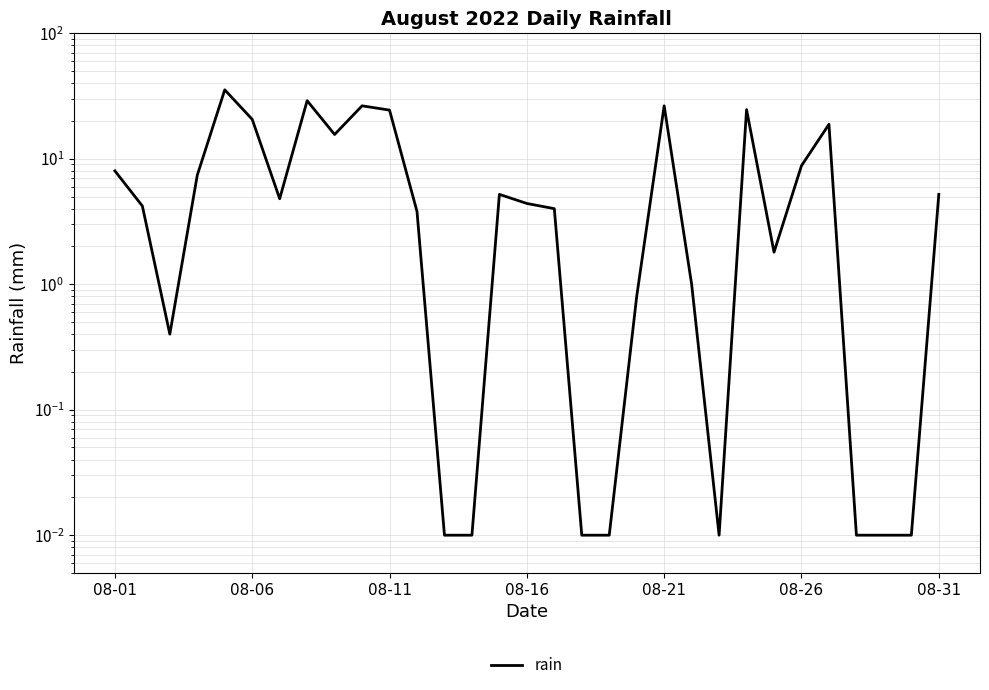

True or false: there are more than 2 points higher than both neighbors.

True